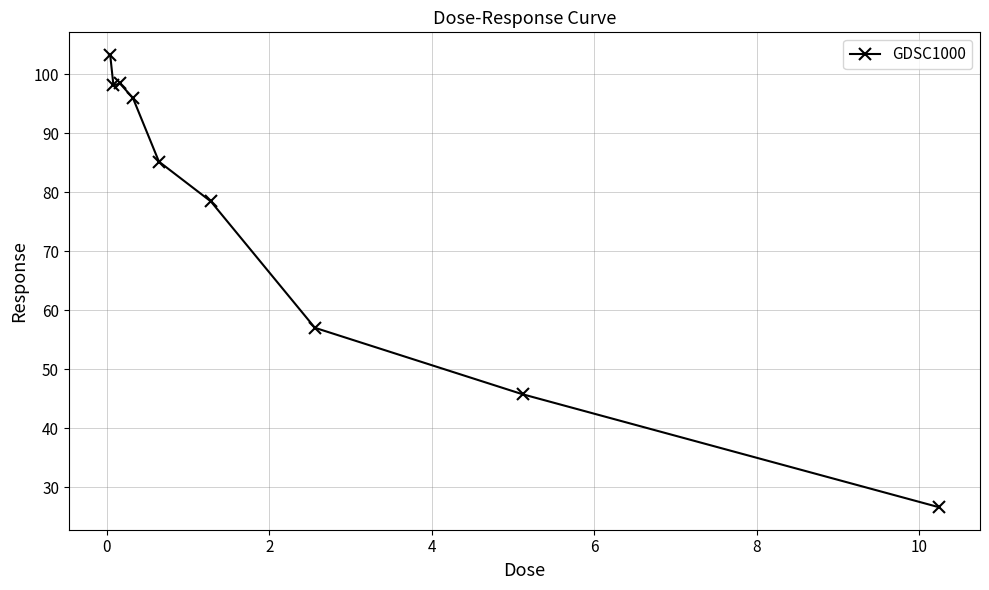

What is the value of the 6th point from the left?

78.5